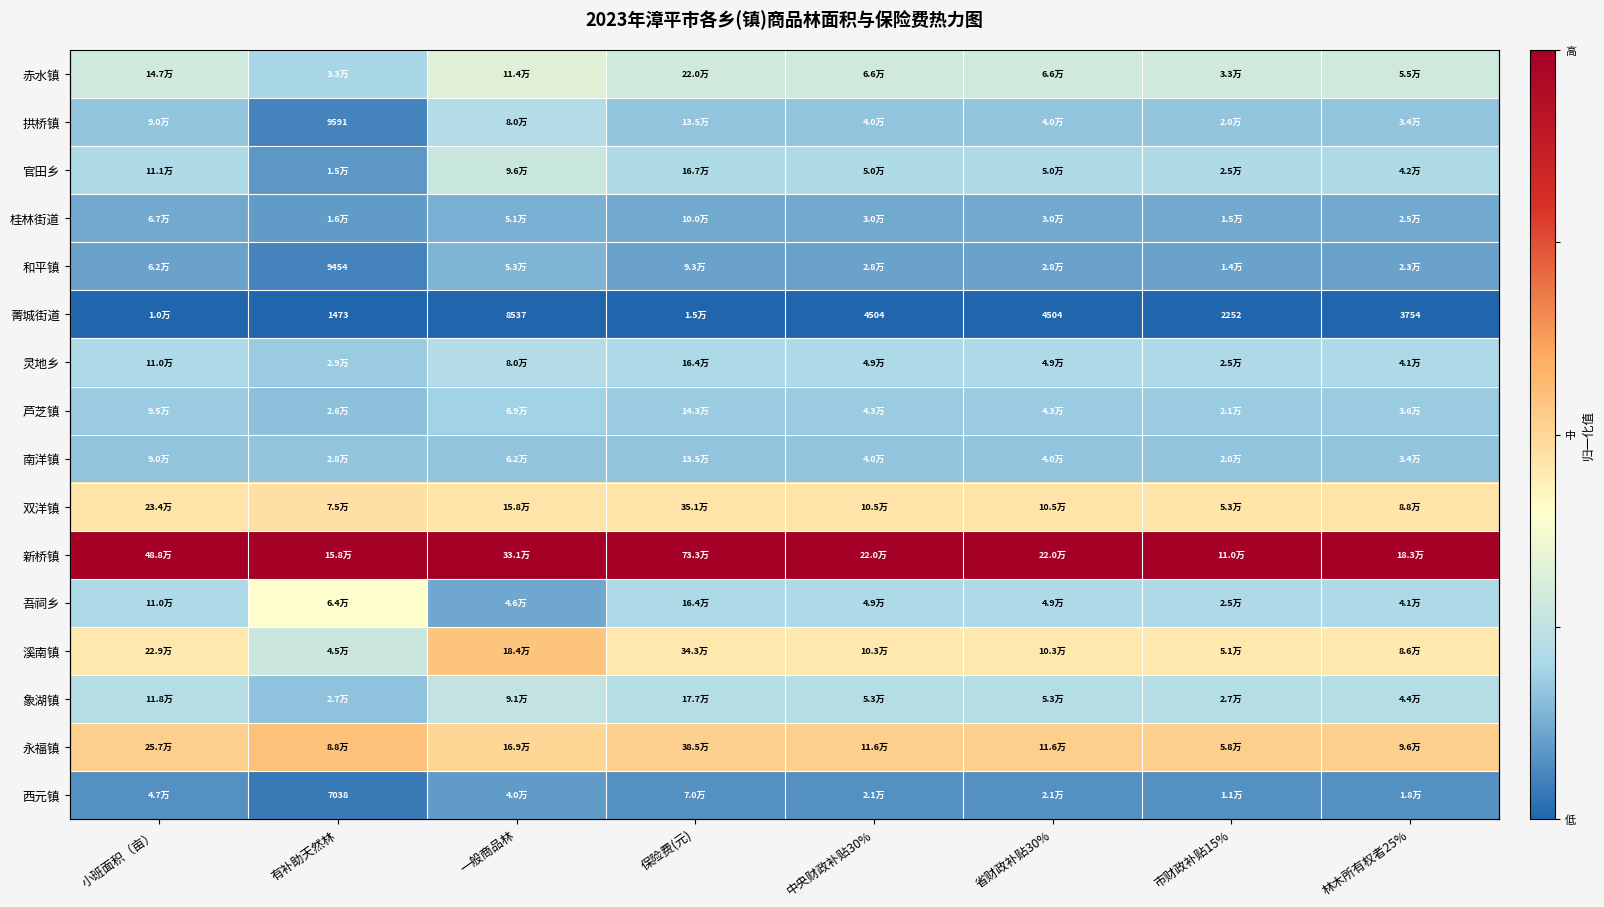

Which label corresponds to the smallest value in the chart?

小班面积（亩）